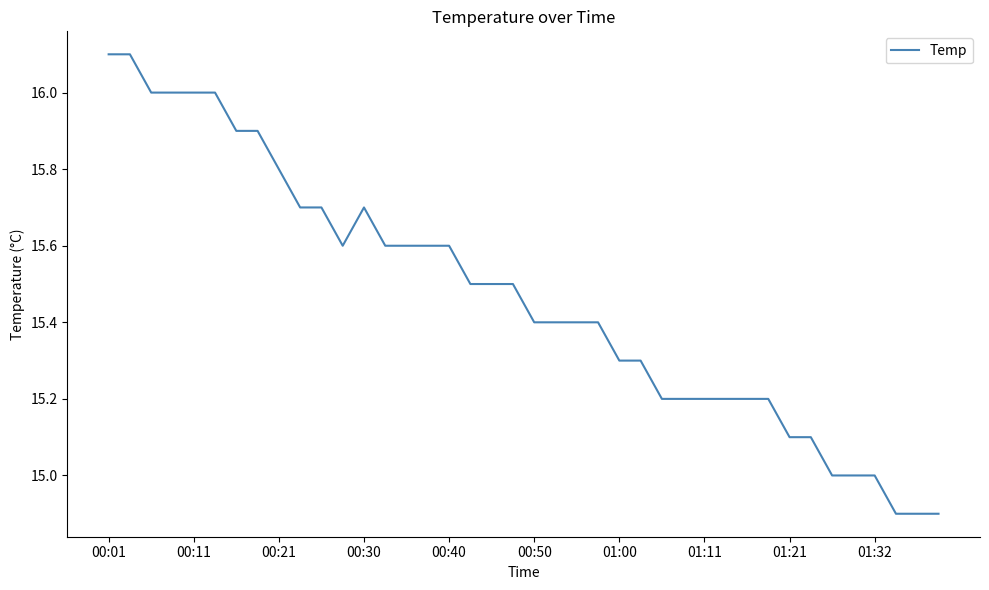

What is the sum of all values?

618.7